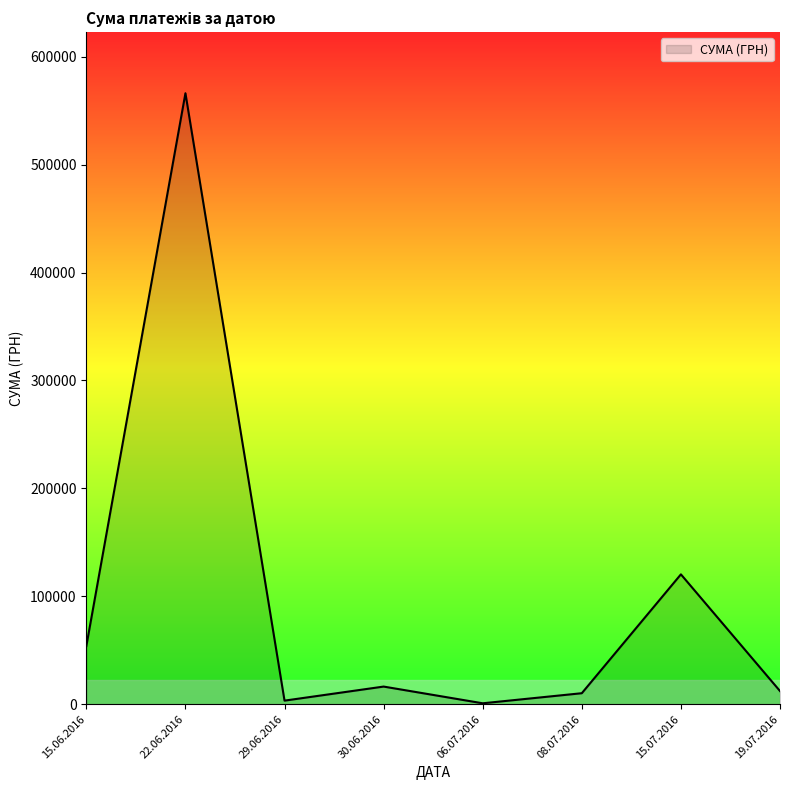

How many values are below 16284?

4